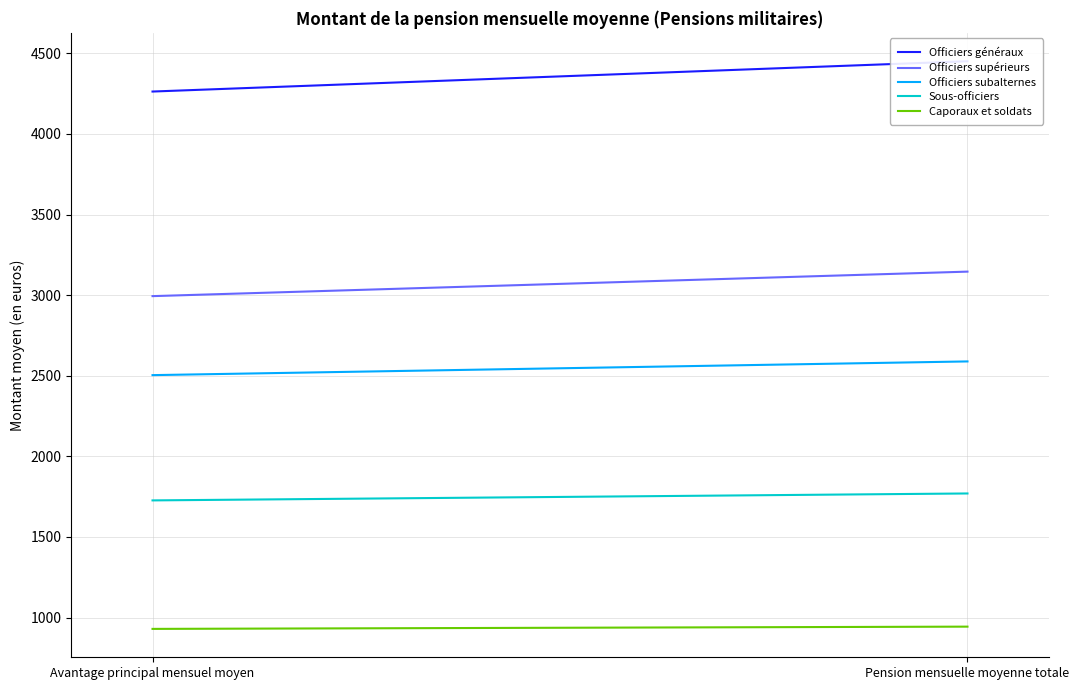

Count the Caporaux et soldats values in the range 930 to 944.

2